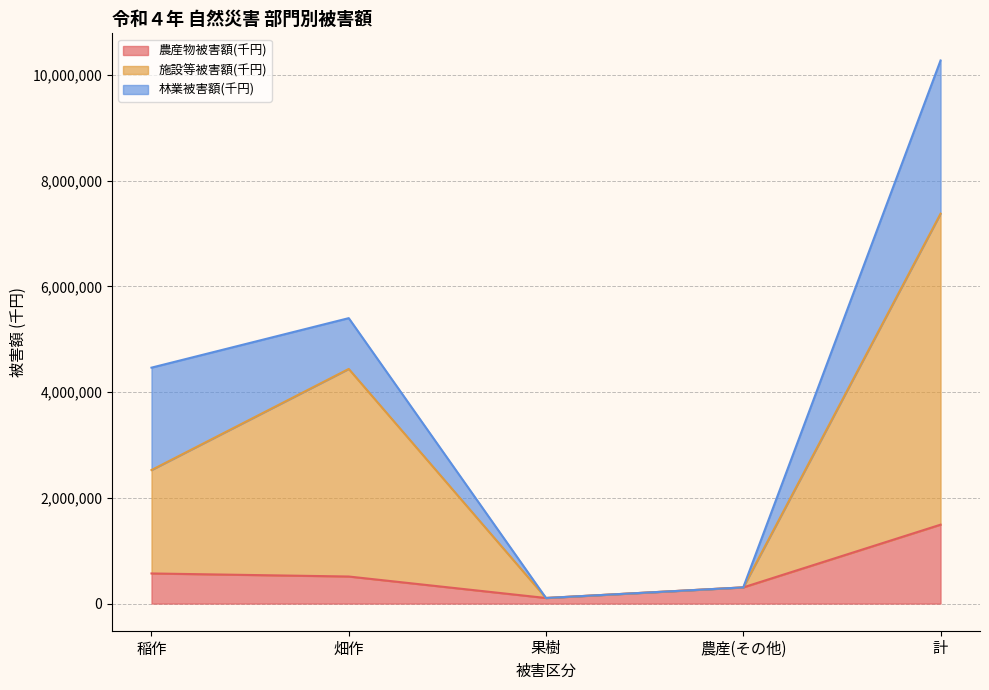

At which label does 農産物被害額(千円) reach its peak?

計